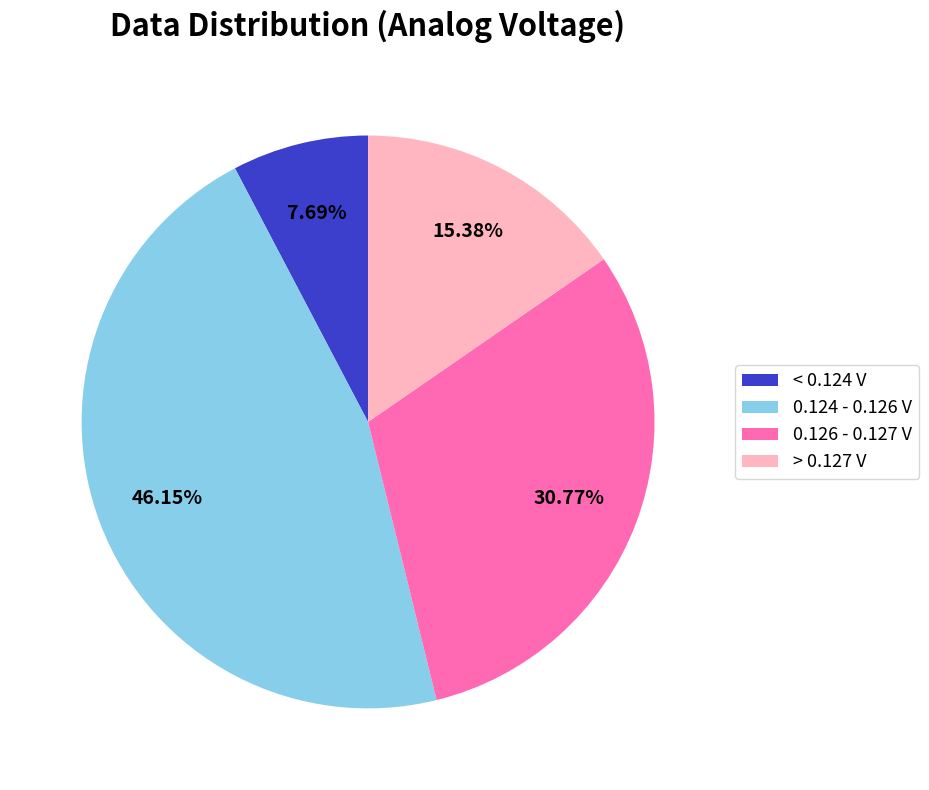

Do 0.124 - 0.126 V and 0.126 - 0.127 V together represent more than half of the pie?

Yes